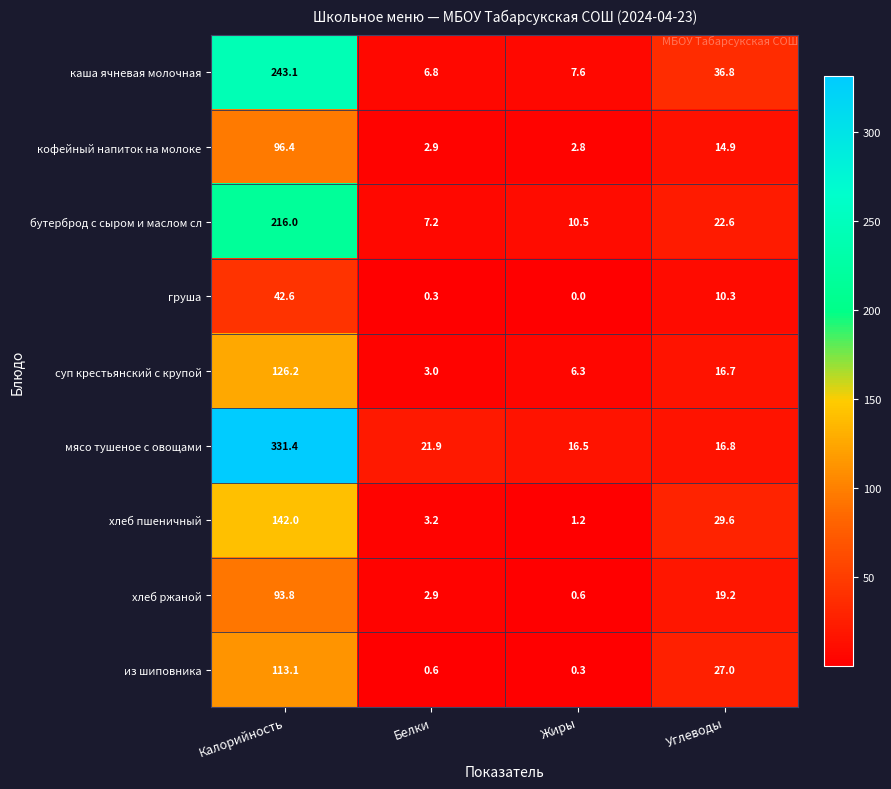

Between Калорийность and Углеводы, which series saw the biggest shift?

мясо тушеное с овощами